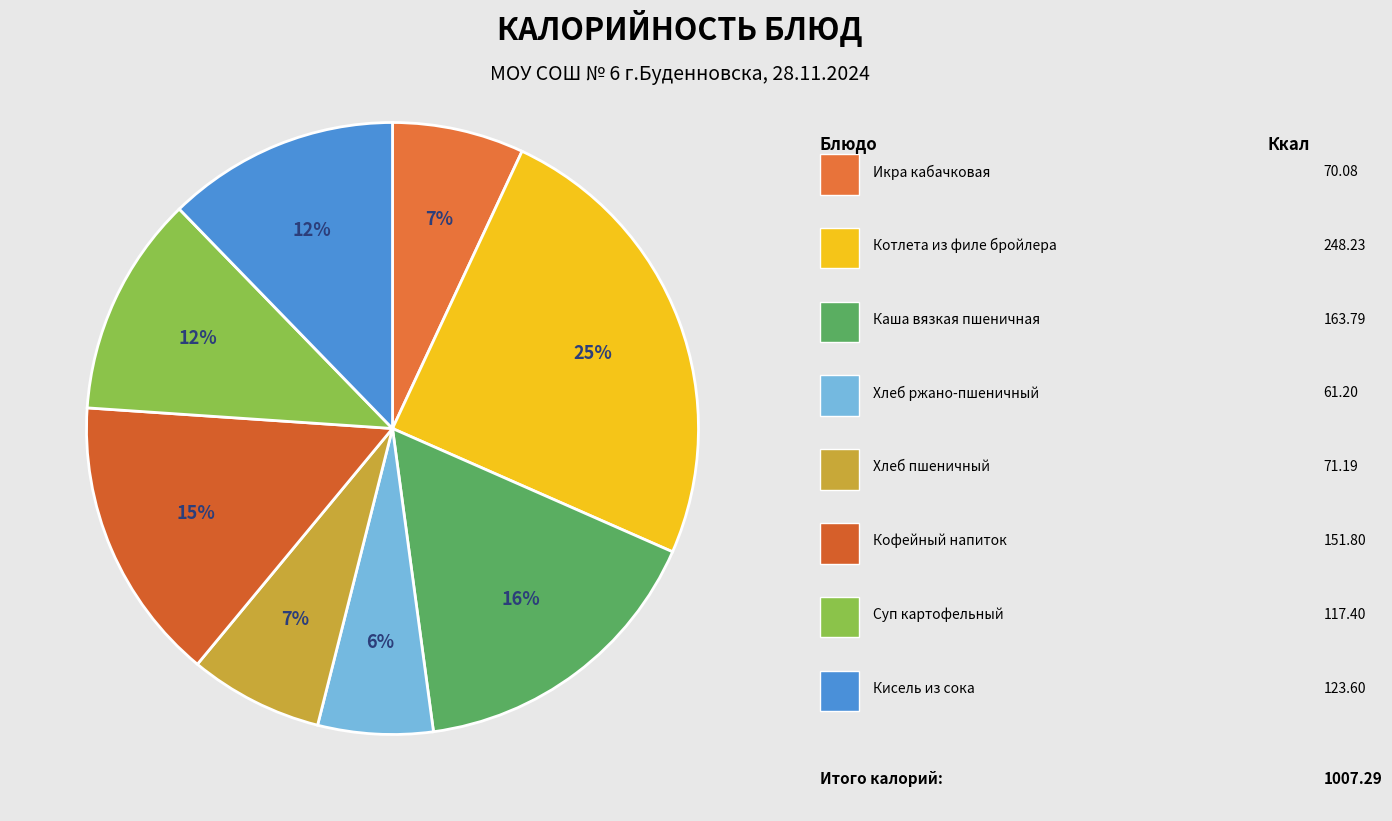

Count the number of slices in the pie.

8